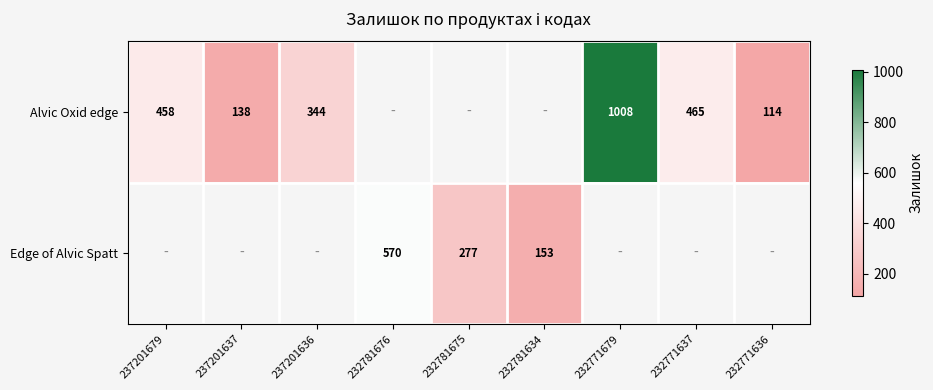

The Alvic Oxid edge series shows 161 at 232771636. True or false?

False